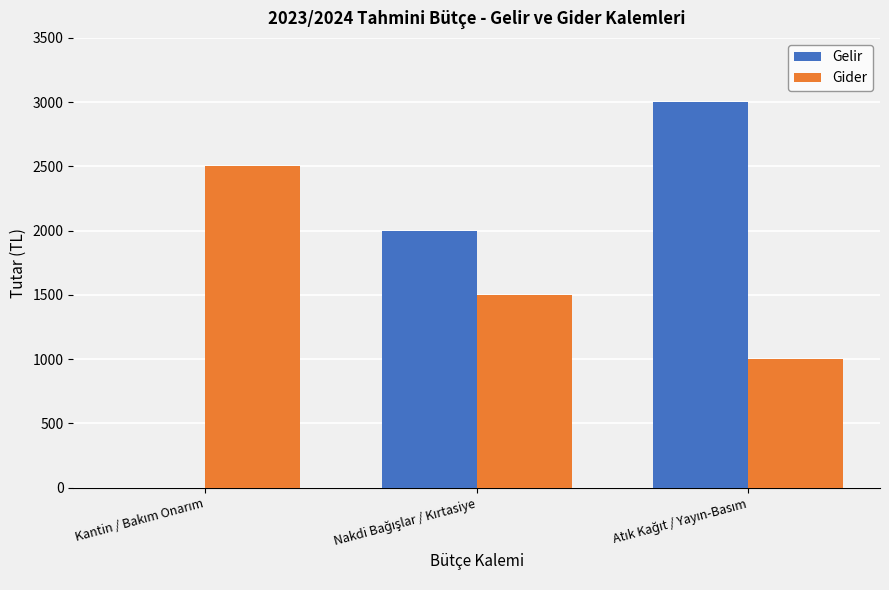

Count the Gelir values in the range 0 to 3000.

3